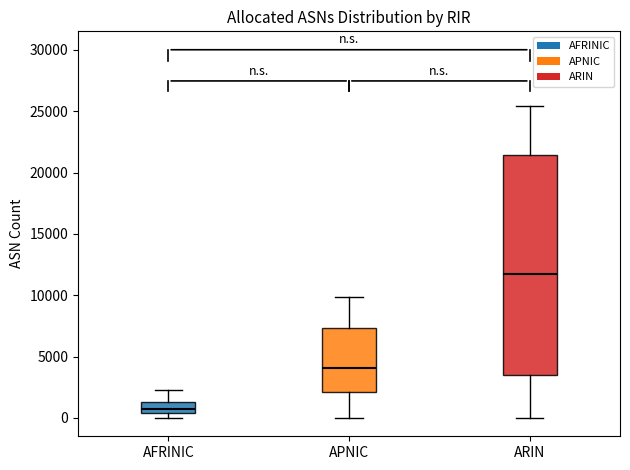

Reading left to right, read every box against the y-axis: the position of its median line, the range the box covers, and the ends of its whiskers. The values are not printed on the chart, so give them approximately, as read against the axis.

AFRINIC: median 500 (inside the box), box 500 to 1500, whiskers 0 to 2500
APNIC: median 4000, box 2000 to 7500, whiskers 0 to 10000
ARIN: median 11500, box 3500 to 21500, whiskers 0 to 25500